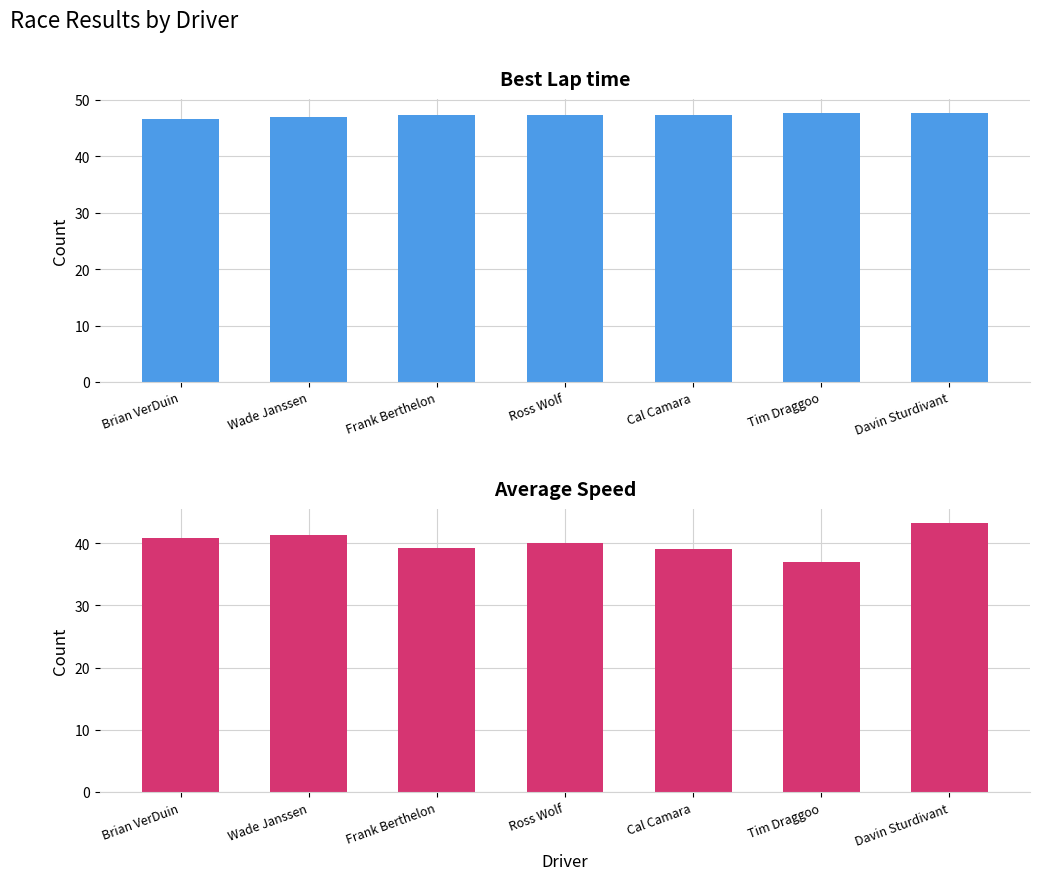

At which category does the chart reach its minimum across all series?

Tim Draggoo